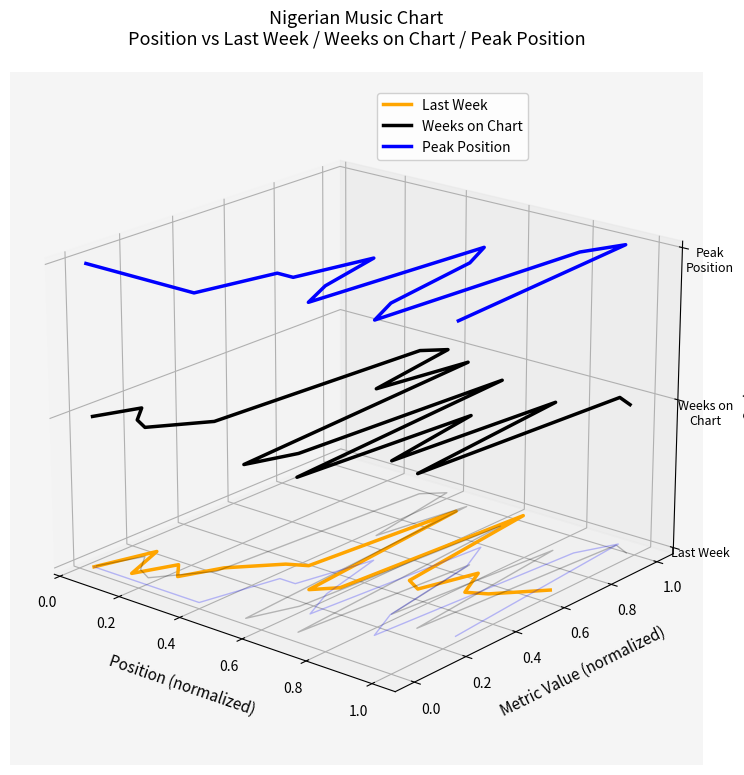

Does the chart have visible grid lines?

No